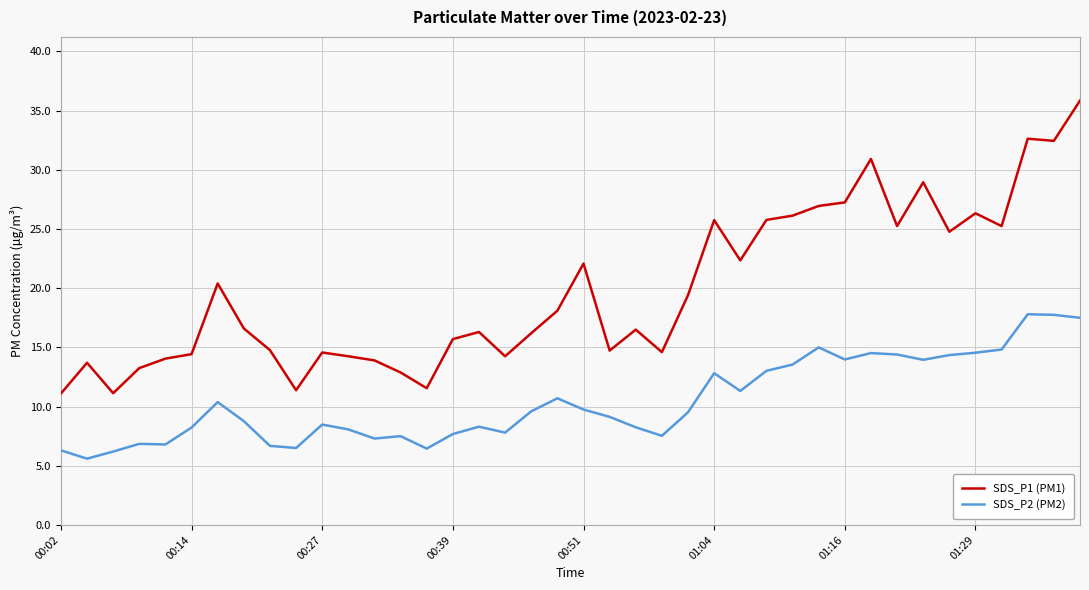

What is the minimum value for SDS_P1 (PM1)?

11.1